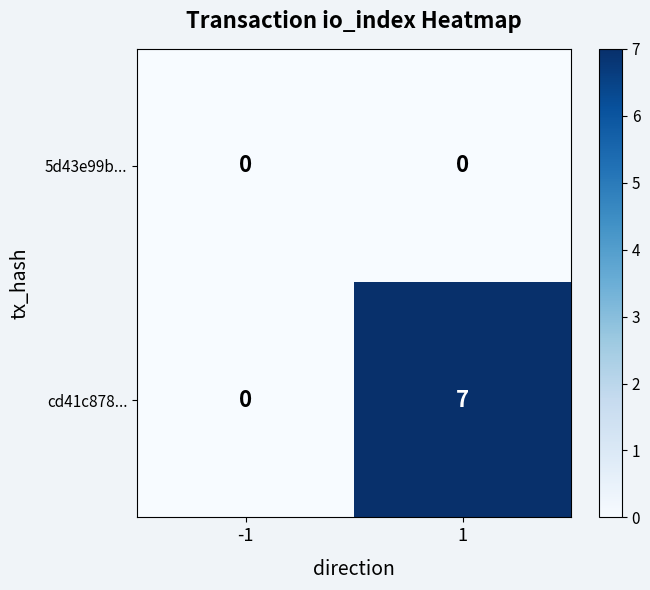

List the series in order of their overall mean, highest first.

cd41c878..., 5d43e99b...